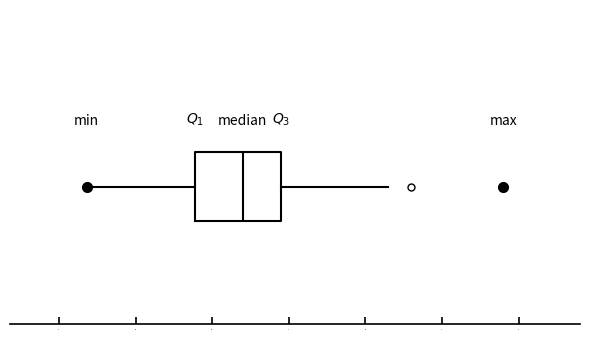

Where is the left edge of the box on the x-axis? The values are not printed on the chart, so give them approximately, as read against the axis.

6.90